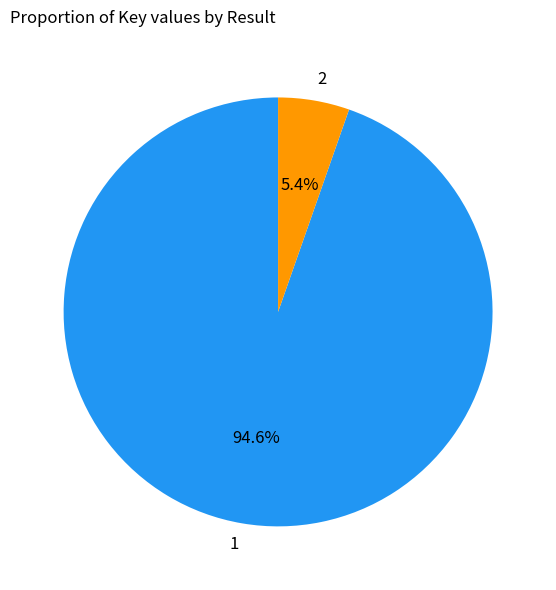

What is the largest slice in the pie chart?

1